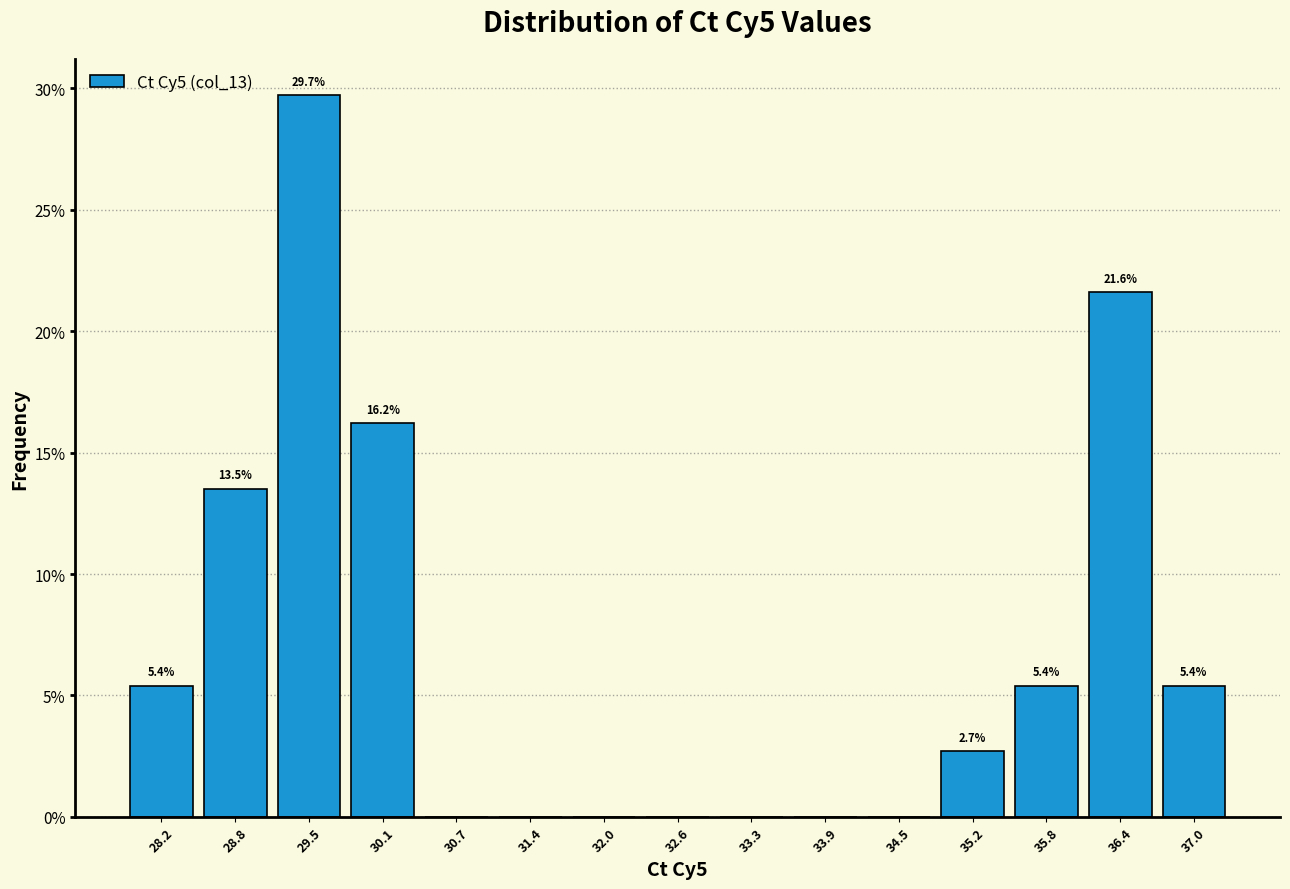

Which range on the x-axis has the tallest bar?

29.2 to 29.8